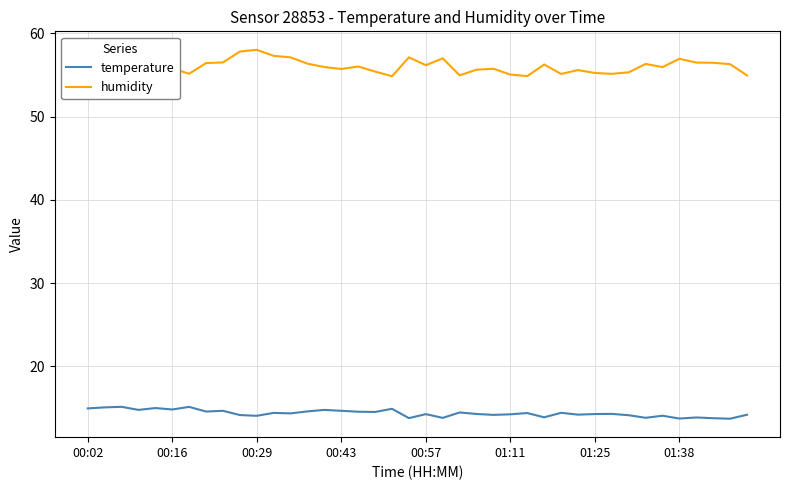

In humidity, how many points are higher than both neighbors (excluding endpoints)?

11